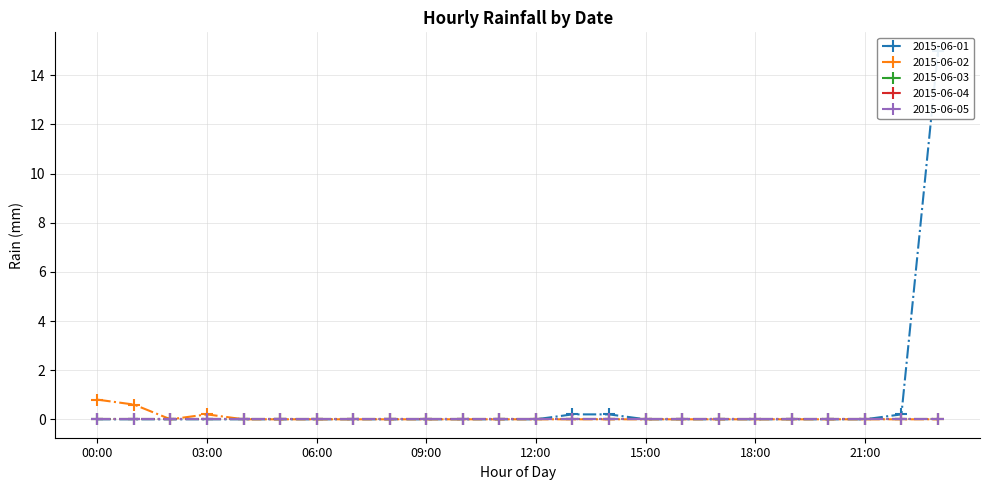

True or false: 2015-06-01 has a value of -5.3 at 18:00.

False